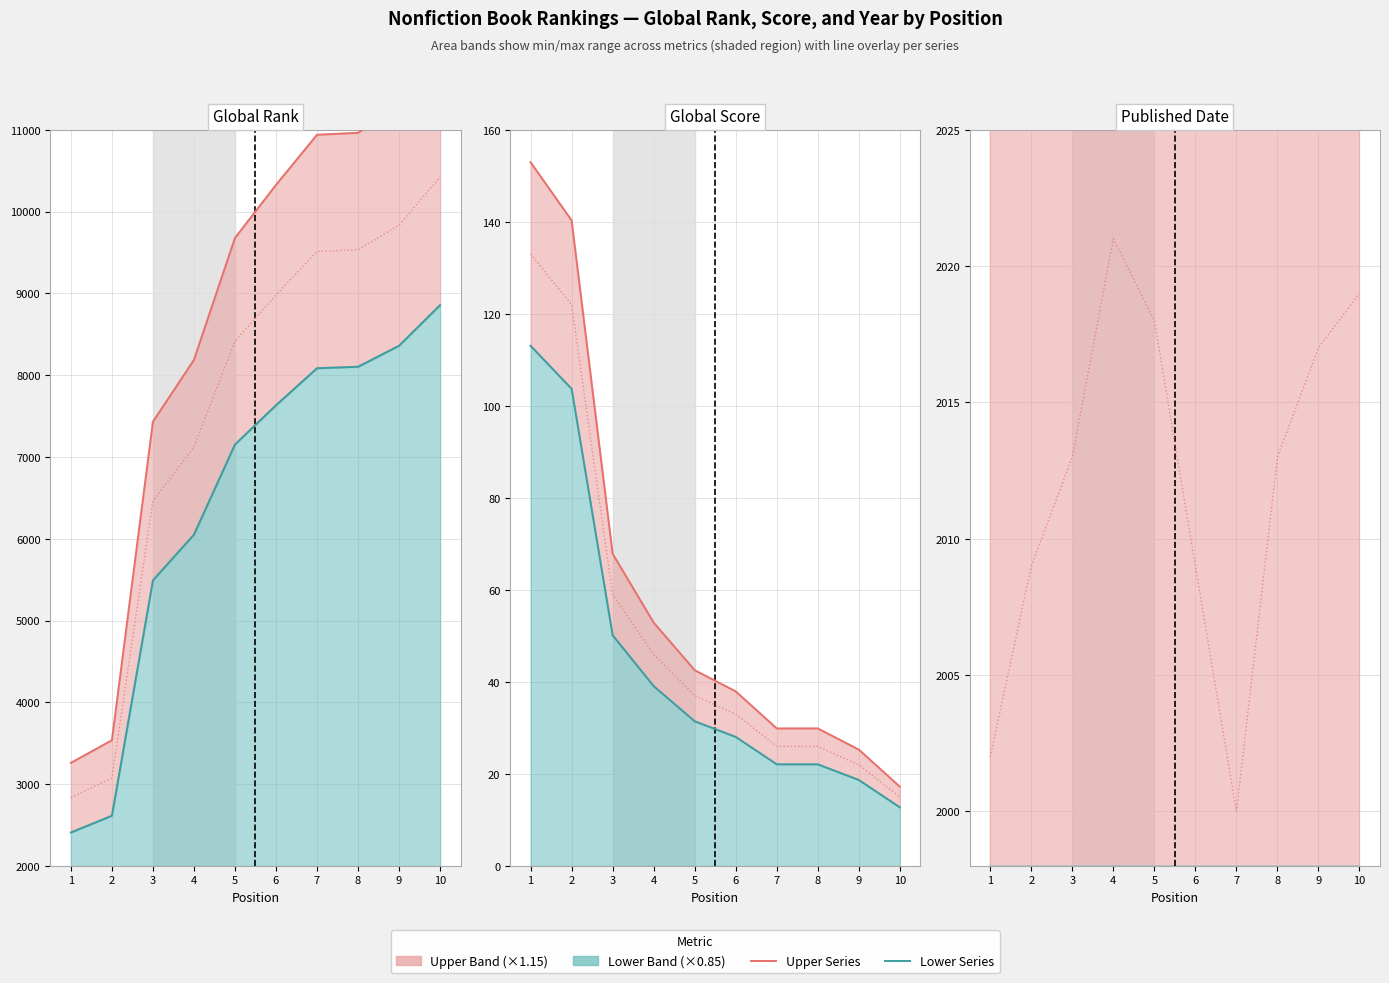

List the labels in order of Upper series value, smallest first.

7, 1, 2, 6, 3, 8, 9, 5, 10, 4